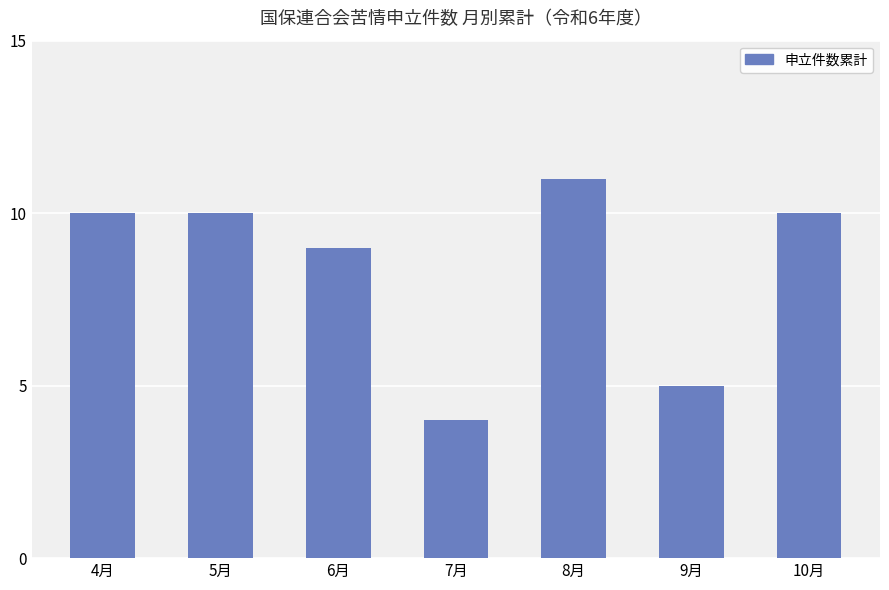

What is the minimum value shown in the chart?

4